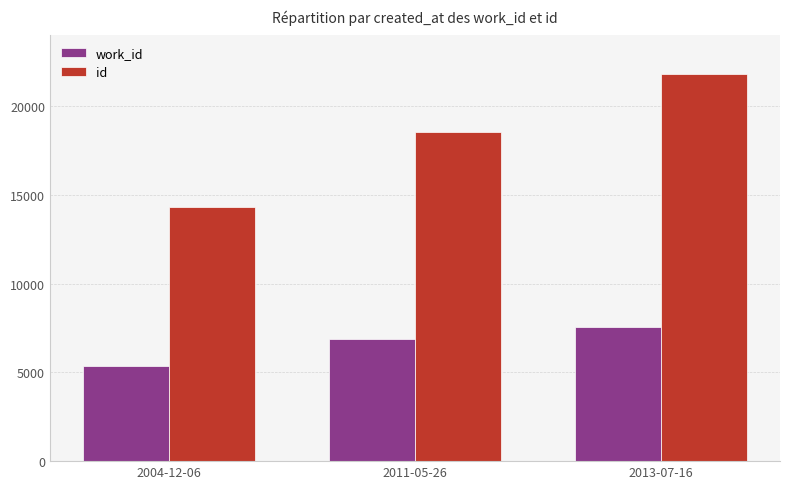

The value of work_id at 2011-05-26 is 6900. True or false?

True